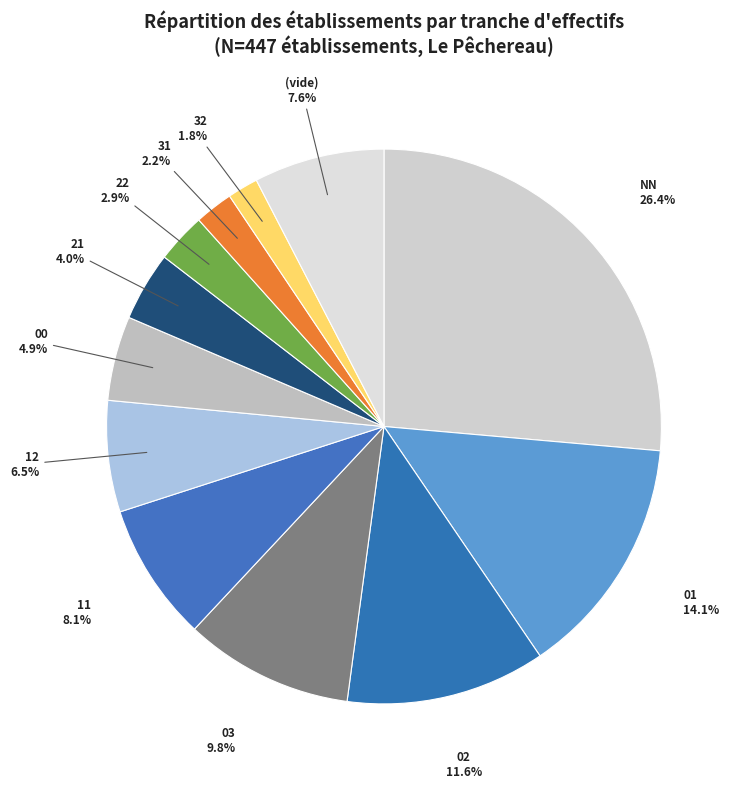

What is the largest slice in the pie chart?

NN